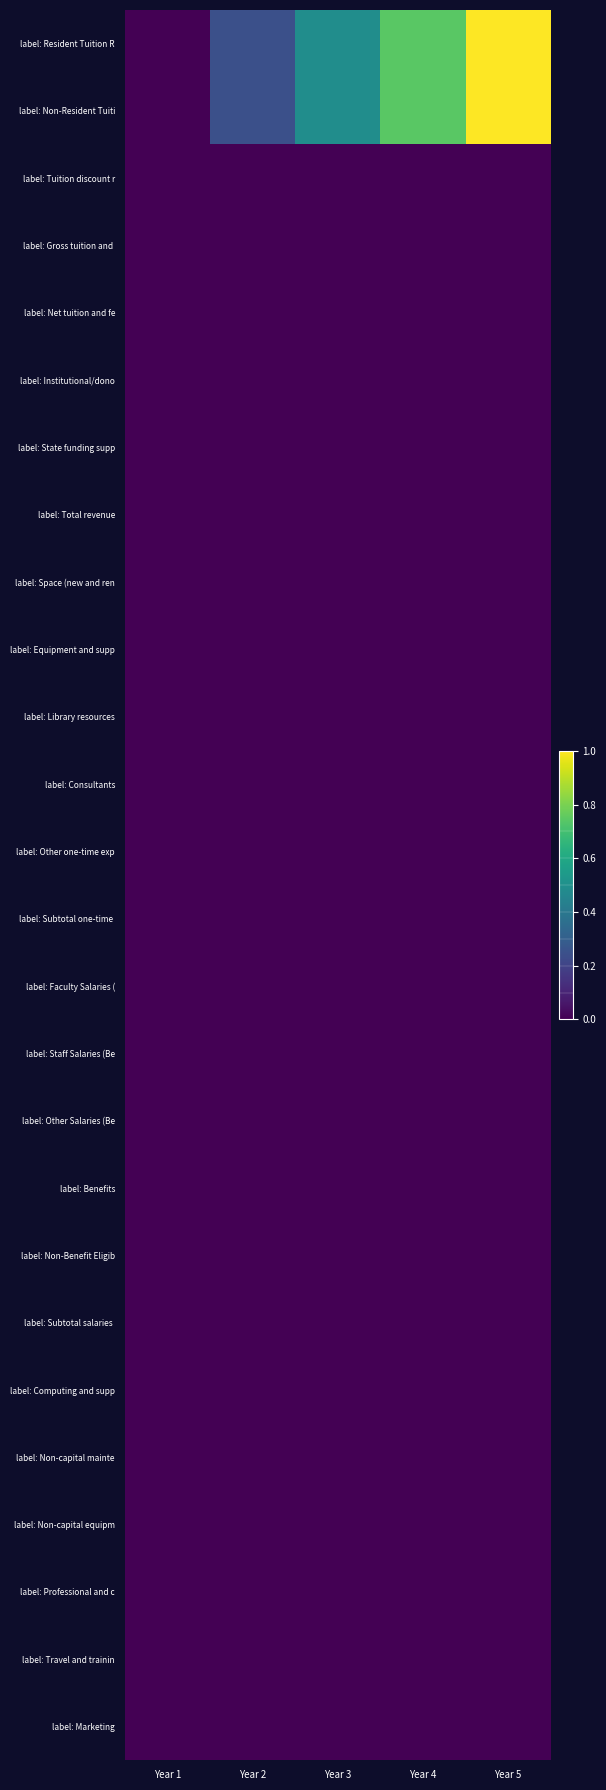

How many series are shown in this chart?

26